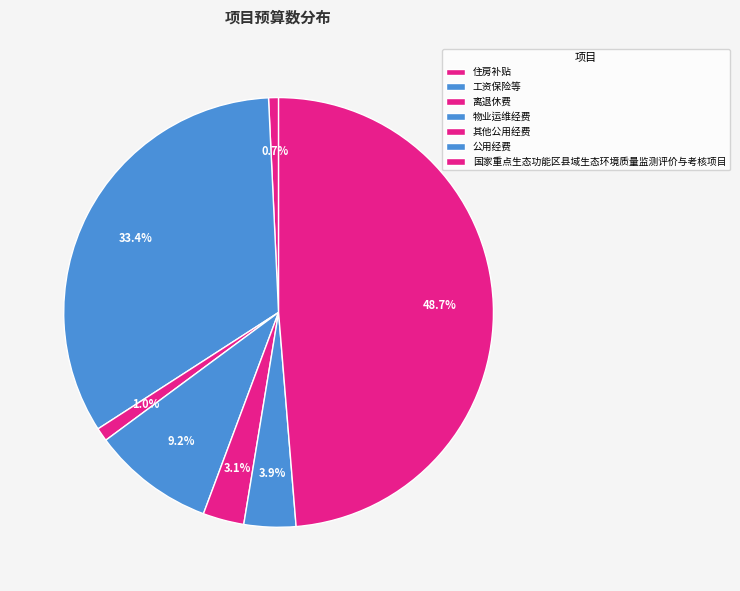

How many slices are in this pie chart?

7